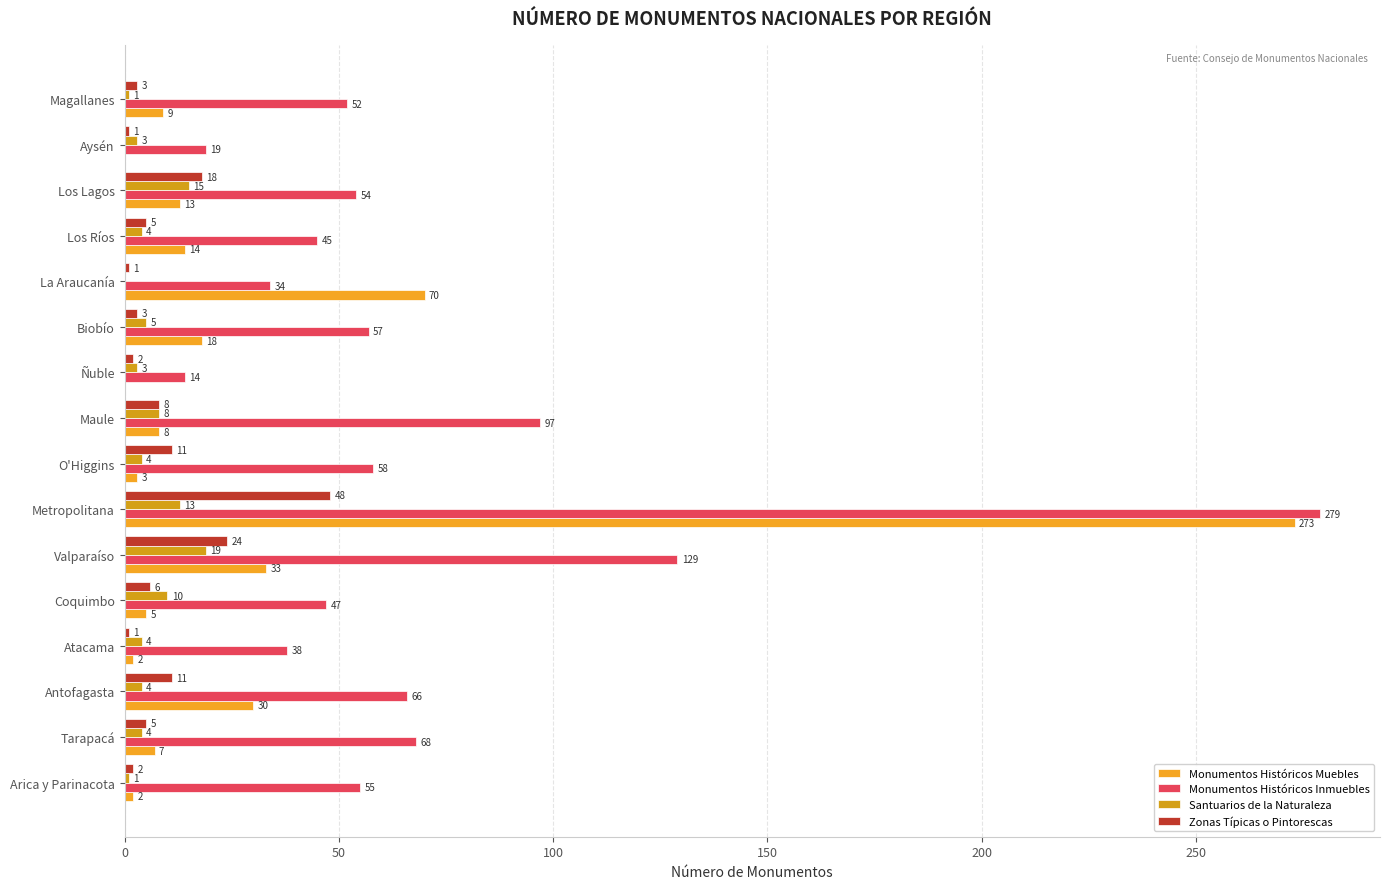

How many categories are shown in the chart?

16